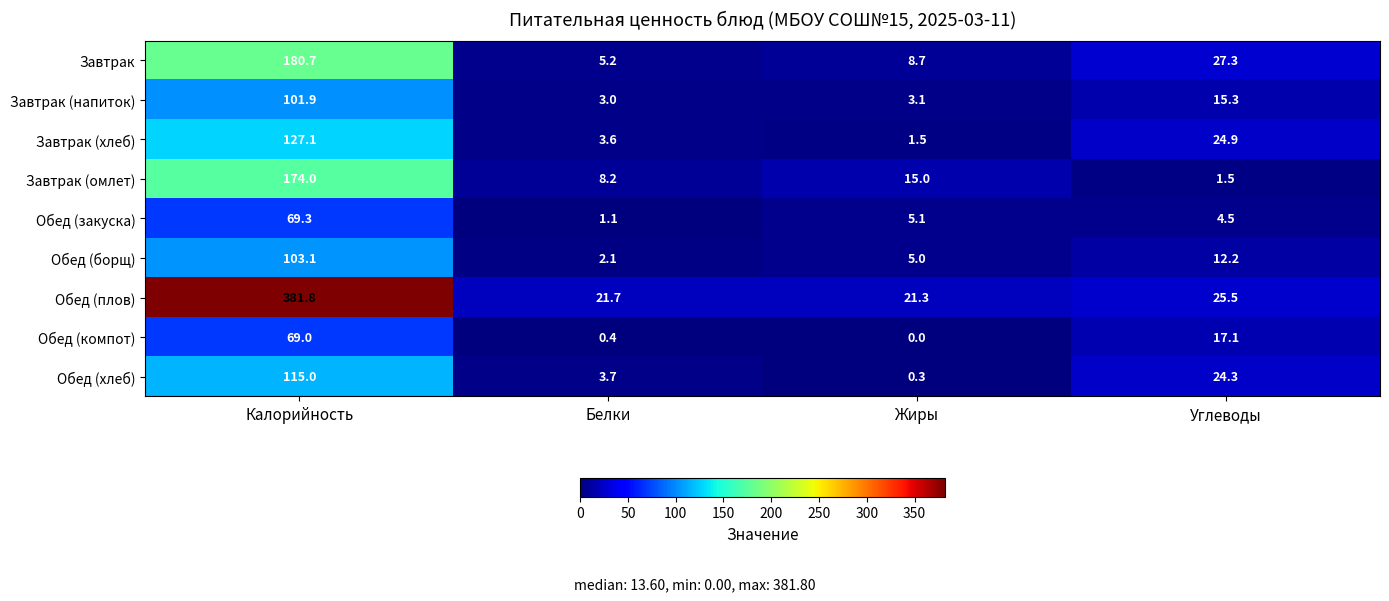

Which series has the widest spread of values?

Обед (плов)